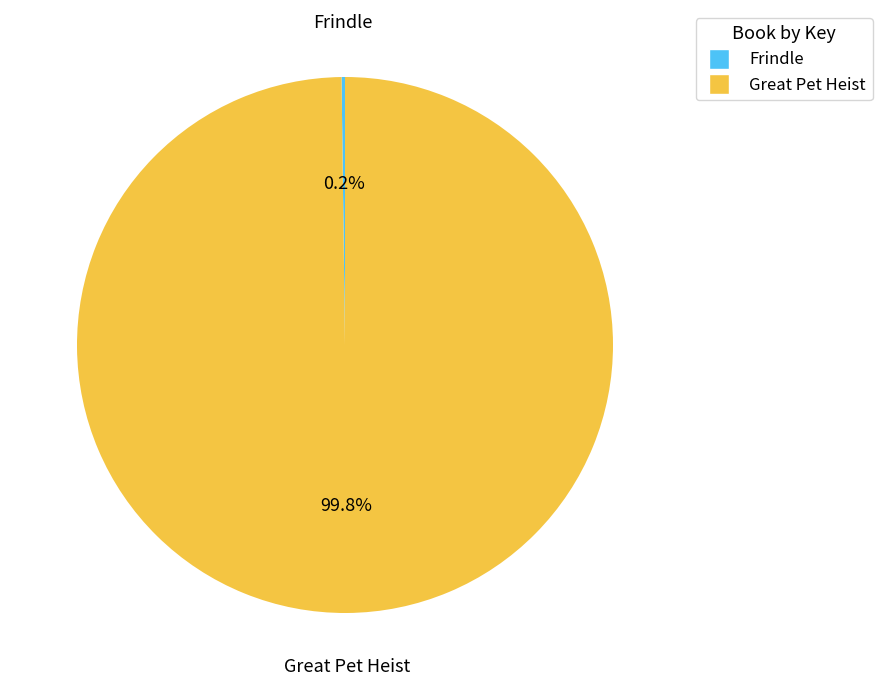

To the nearest percent, what percentage of the pie is Great Pet Heist?

100%